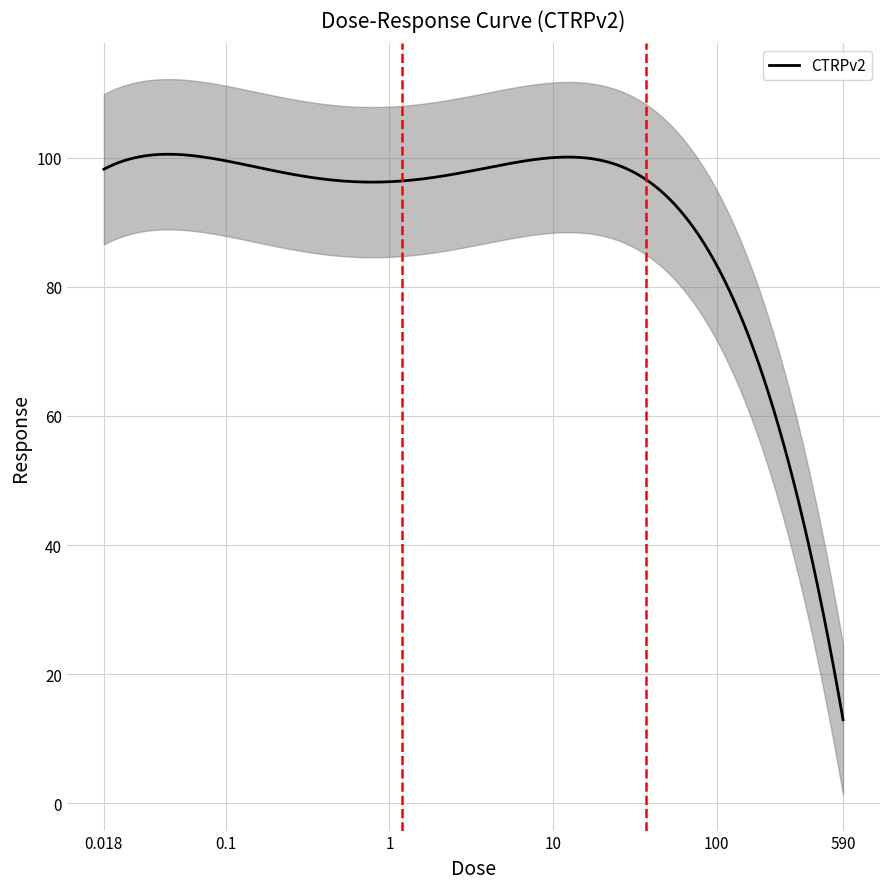

Which label corresponds to the smallest value in the chart?

590.0